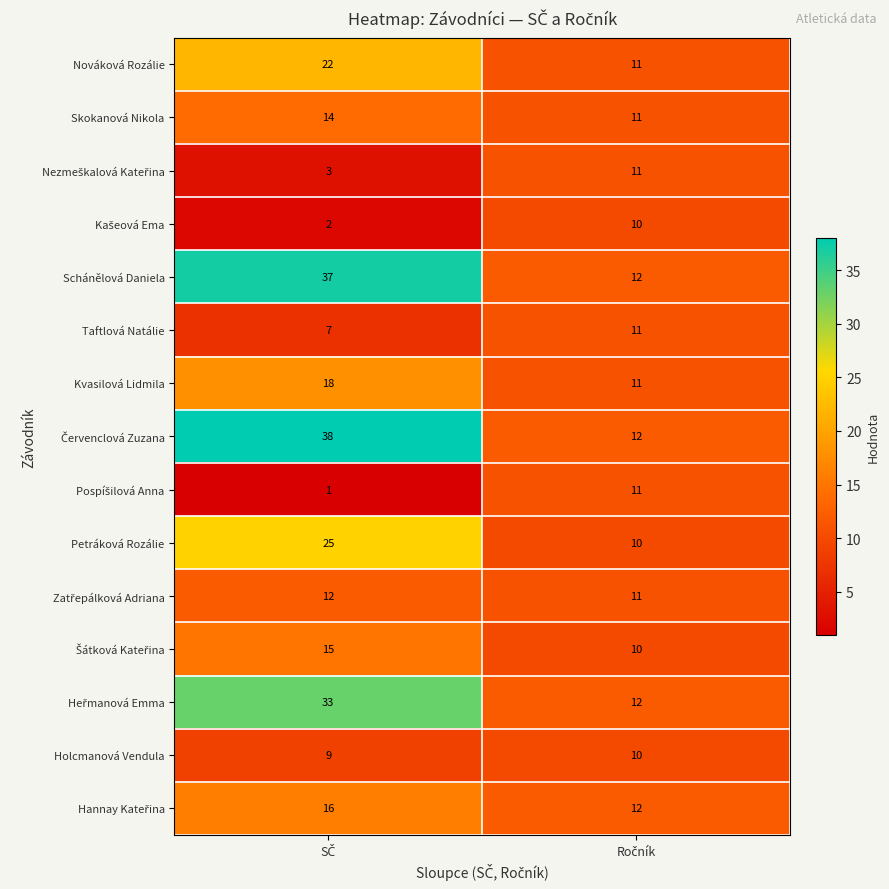

What is the greatest value displayed?

38